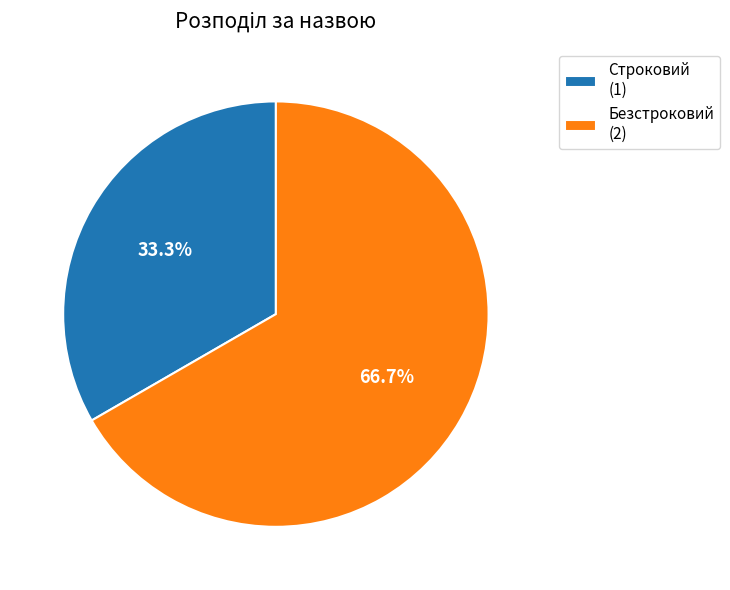

Is there any slice that represents more than half of the pie?

Yes